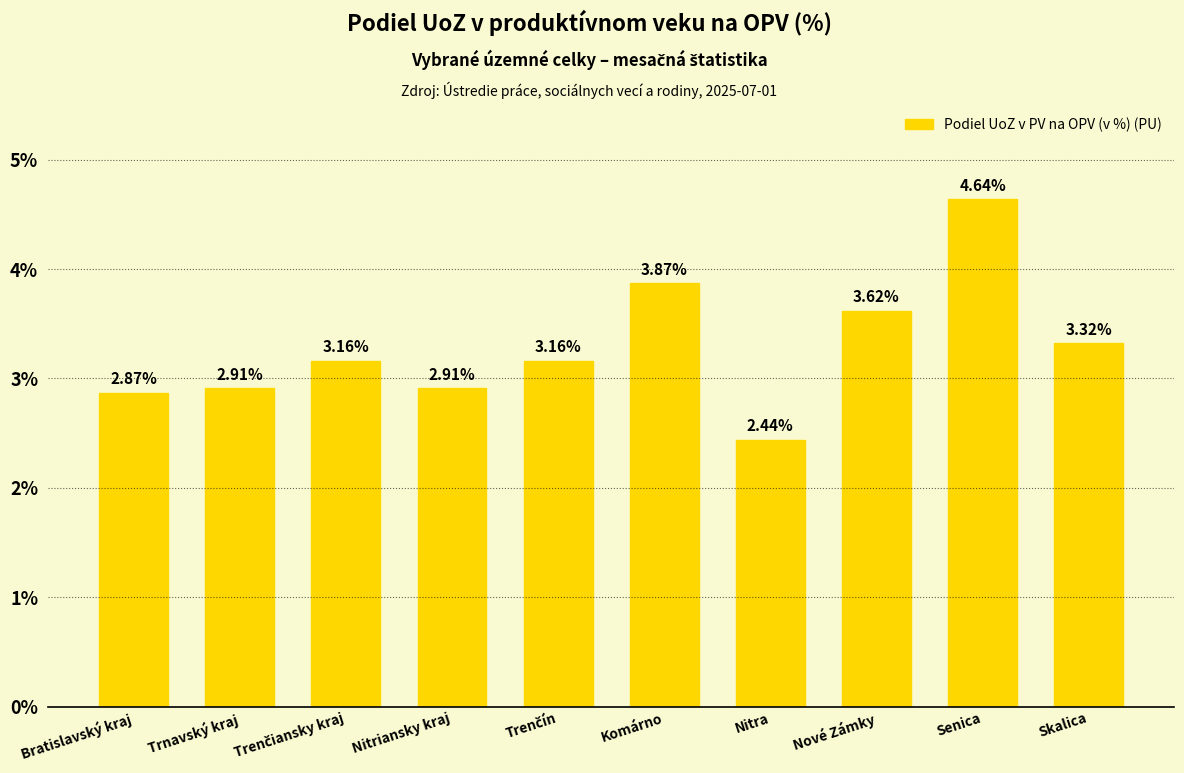

What is the sum of the values at Komárno and Senica?

8.5